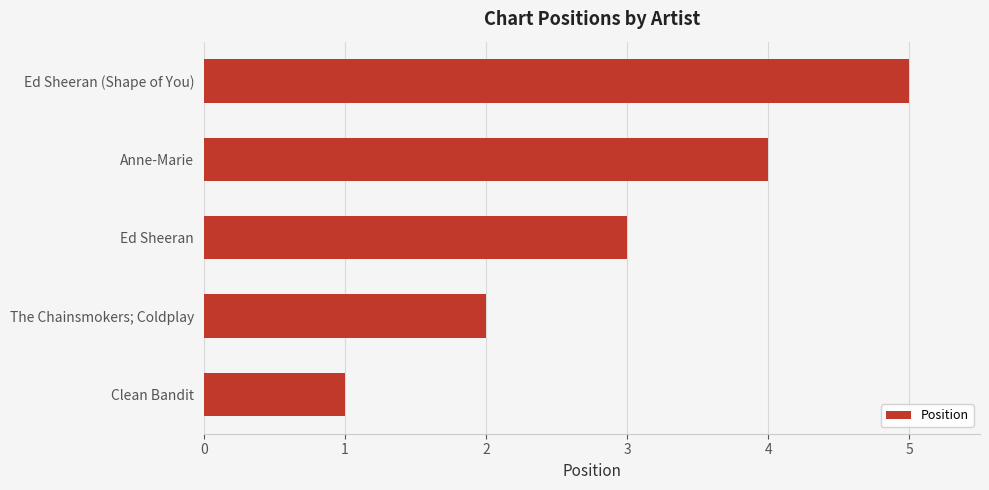

List the labels in order of value, largest first.

Ed Sheeran (Shape of You), Anne-Marie, Ed Sheeran, The Chainsmokers; Coldplay, Clean Bandit